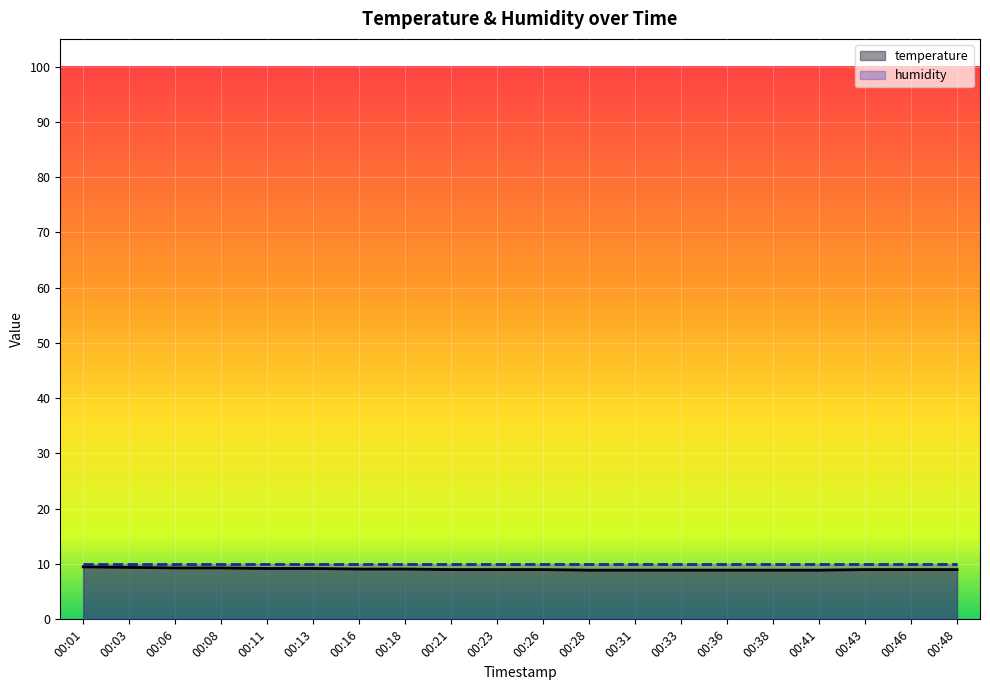

The chart shows a value of 9.0 at 00:48. True or false?

True